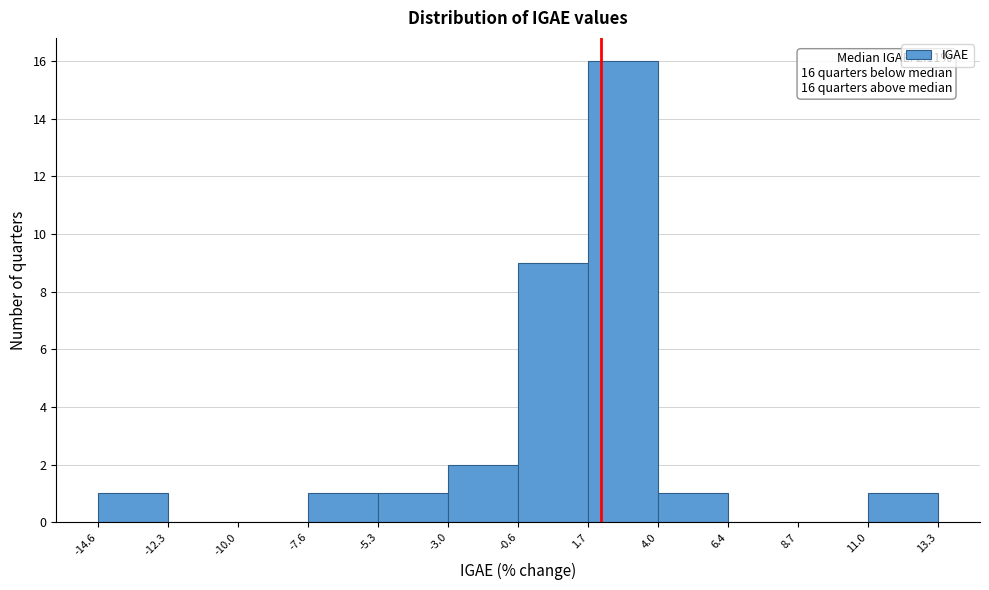

Over which range of the x-axis is the bar tallest?

1.7 to 4.0